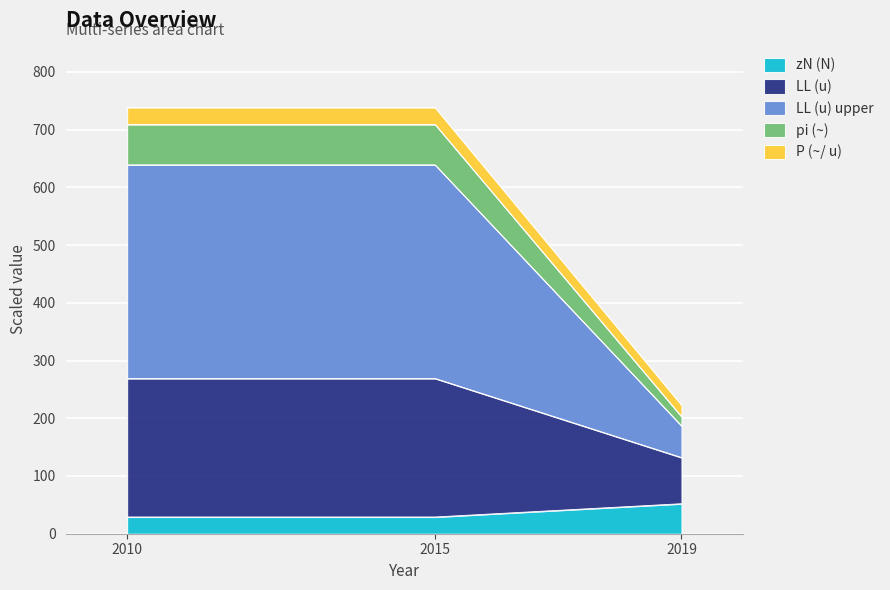

The P (~/ u) series shows 738.2 at 2010. True or false?

True